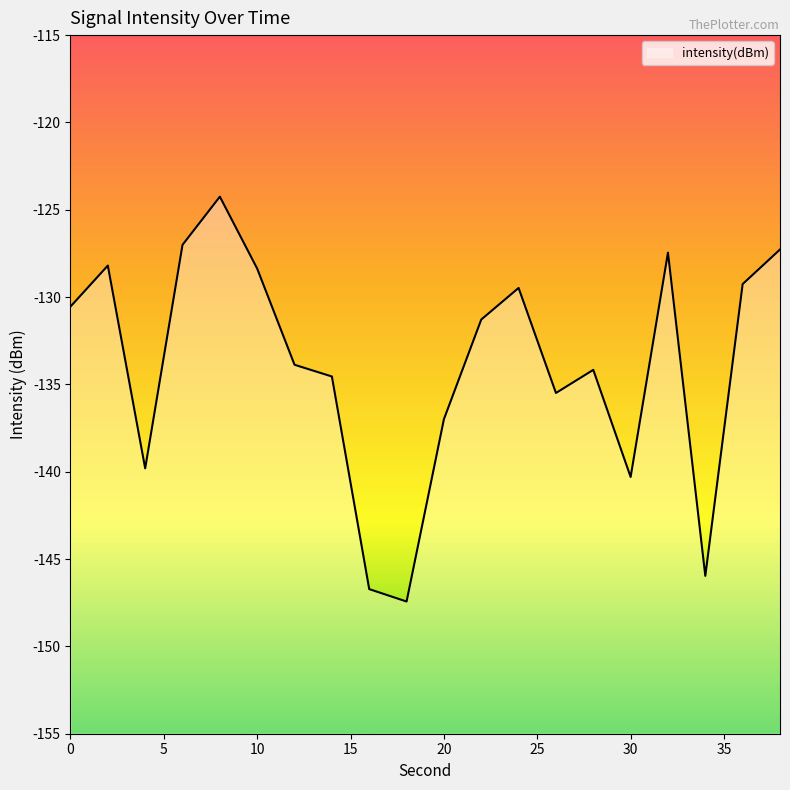

True or false: the data shows -146.7 at 16.

True